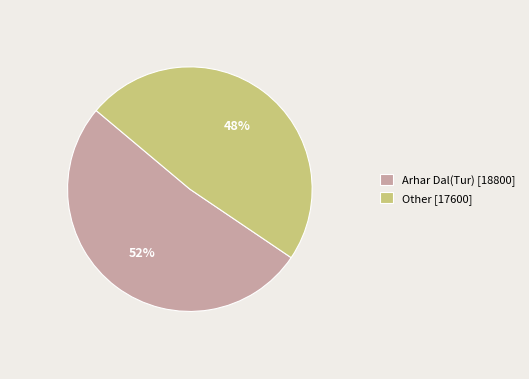

Count the number of slices in the pie.

2